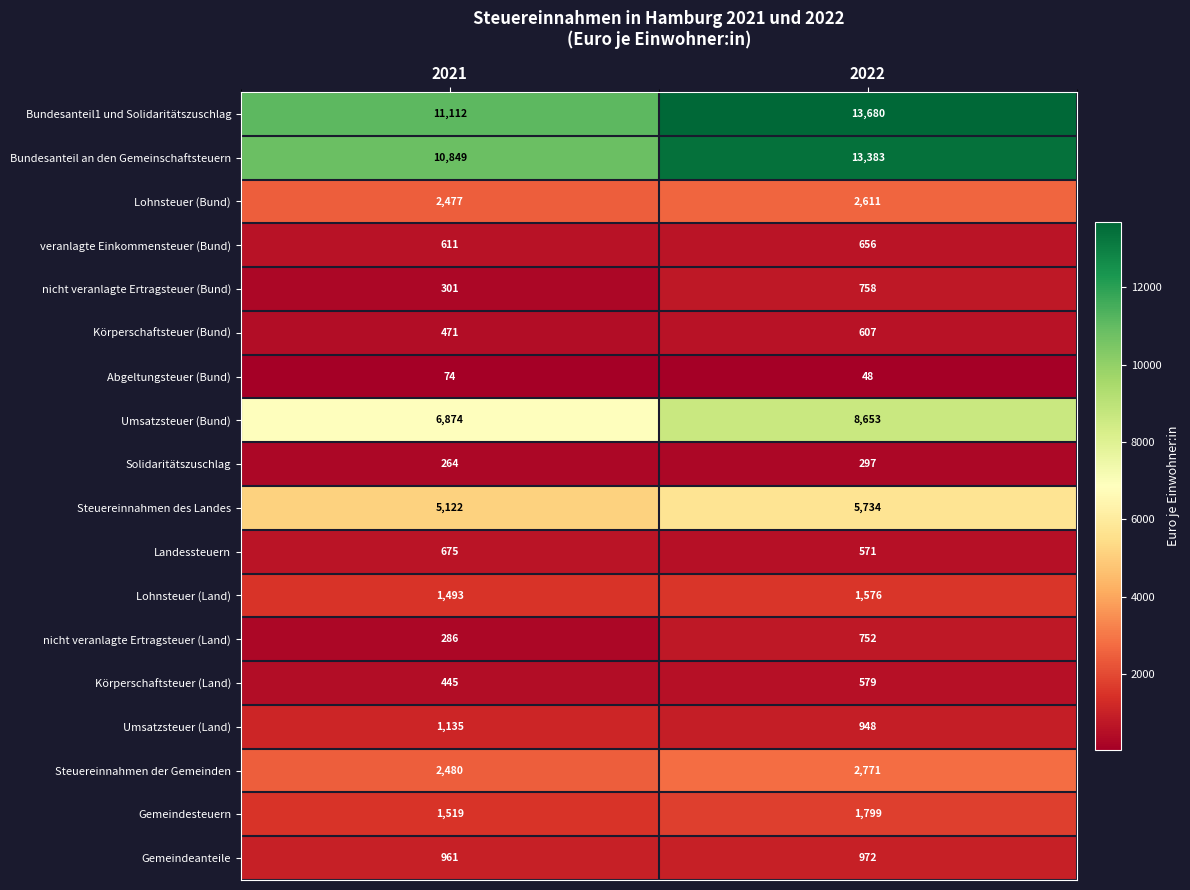

At 2021, list the series in order from smallest to largest.

Abgeltungsteuer (Bund), Solidaritätszuschlag, nicht veranlagte Ertragsteuer (Land), nicht veranlagte Ertragsteuer (Bund), Körperschaftsteuer (Land), Körperschaftsteuer (Bund), veranlagte Einkommensteuer (Bund), Landessteuern, Gemeindeanteile, Umsatzsteuer (Land), Lohnsteuer (Land), Gemeindesteuern, Lohnsteuer (Bund), Steuereinnahmen der Gemeinden, Steuereinnahmen des Landes, Umsatzsteuer (Bund), Bundesanteil an den Gemeinschaftsteuern, Bundesanteil1 und Solidaritätszuschlag